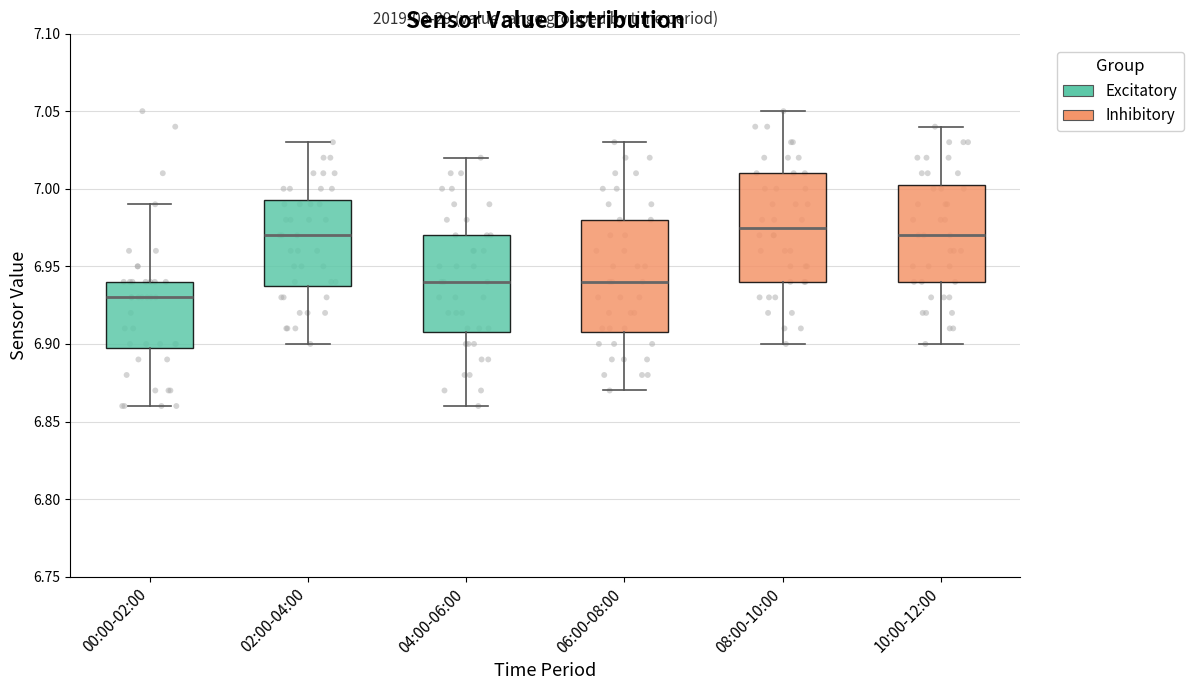

Reading left to right, transcribe this box plot: for each box, give where its median line is, the range the box spans, and where its two whiskers end, as read against the y-axis. The values are not printed on the chart, so give them approximately, as read against the axis.

00:00-02:00: median 6.930, box 6.900 to 6.940, whiskers 6.860 to 6.990
02:00-04:00: median 6.970, box 6.940 to 6.995, whiskers 6.900 to 7.030
04:00-06:00: median 6.940, box 6.910 to 6.970, whiskers 6.860 to 7.020
06:00-08:00: median 6.940, box 6.910 to 6.980, whiskers 6.870 to 7.030
08:00-10:00: median 6.975, box 6.940 to 7.010, whiskers 6.900 to 7.050
10:00-12:00: median 6.970, box 6.940 to 7.005, whiskers 6.900 to 7.040